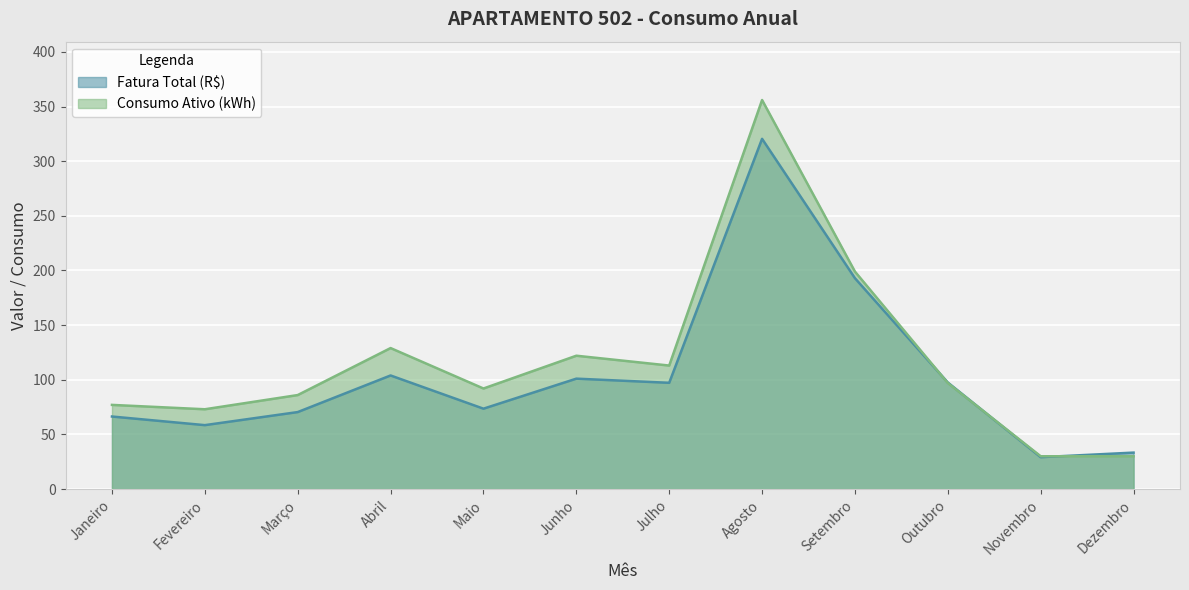

List the labels in order of Consumo Ativo (kWh) value, largest first.

Agosto, Setembro, Abril, Junho, Julho, Outubro, Maio, Março, Janeiro, Fevereiro, Novembro, Dezembro